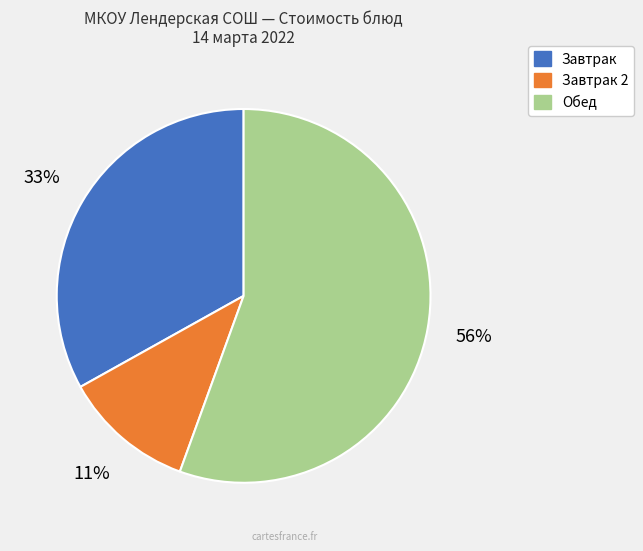

Is there a majority slice in this chart?

Yes